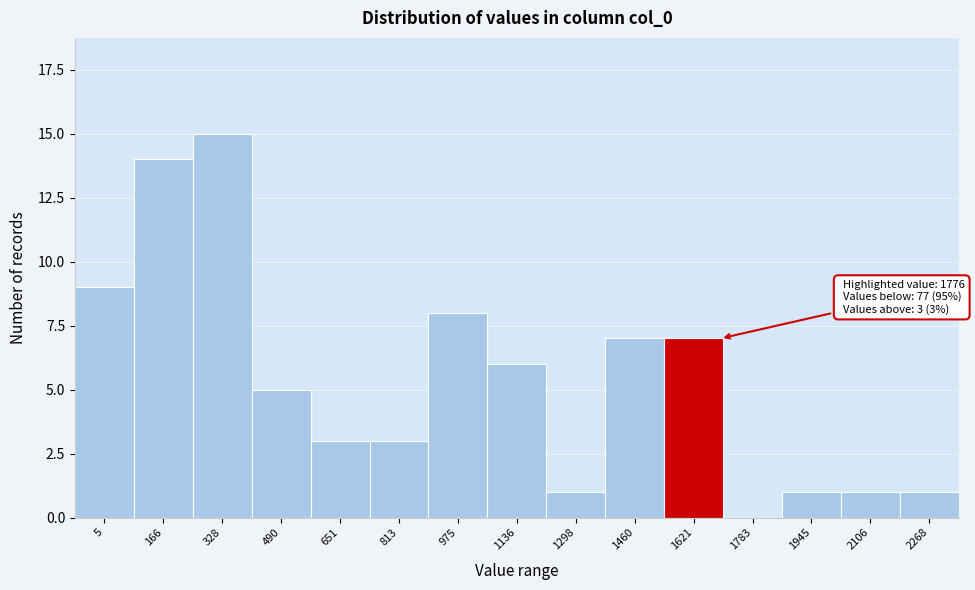

Reading left to right, what are all the values shown in this chart?

5=9	166=14	328=15	490=5	651=3	813=3	975=8	1136=6	1298=1	1460=7	1621=7	1783=0	1945=1	2106=1	2268=1